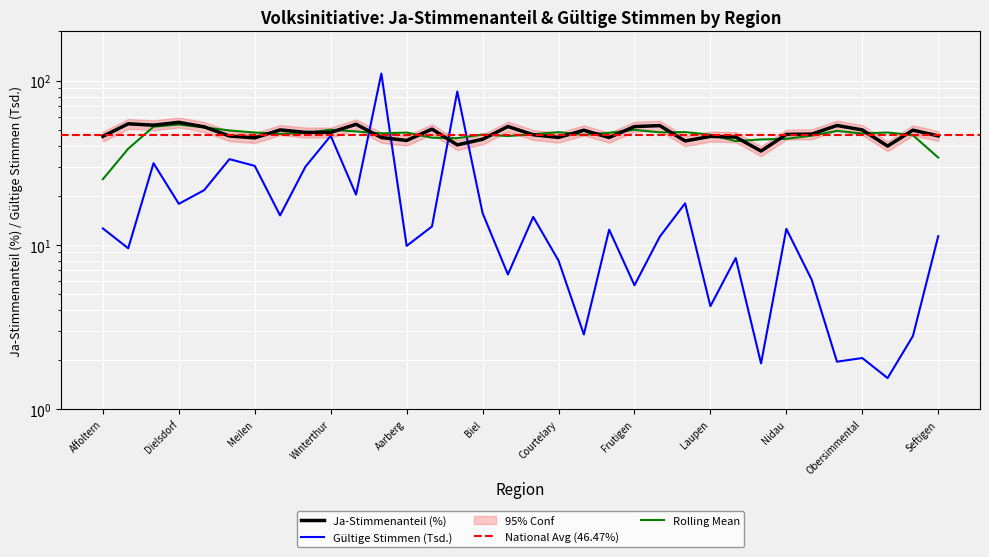

Which series has the widest spread of values?

Gültige Stimmen (scaled)